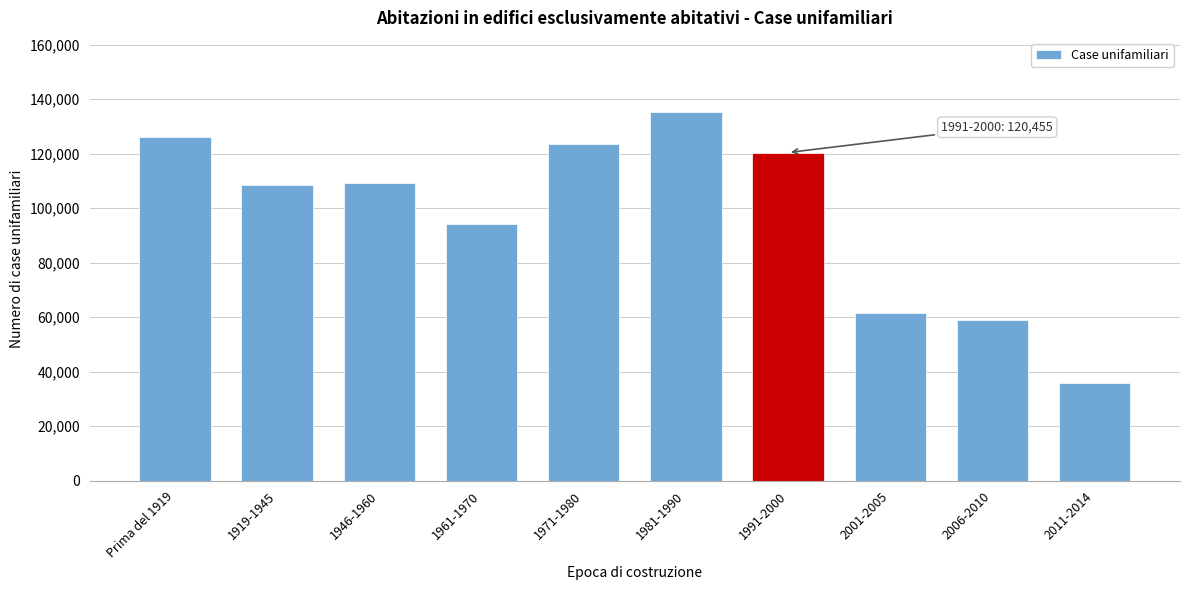

What is the sum of the values at 2006-2010 and 1991-2000?

179281